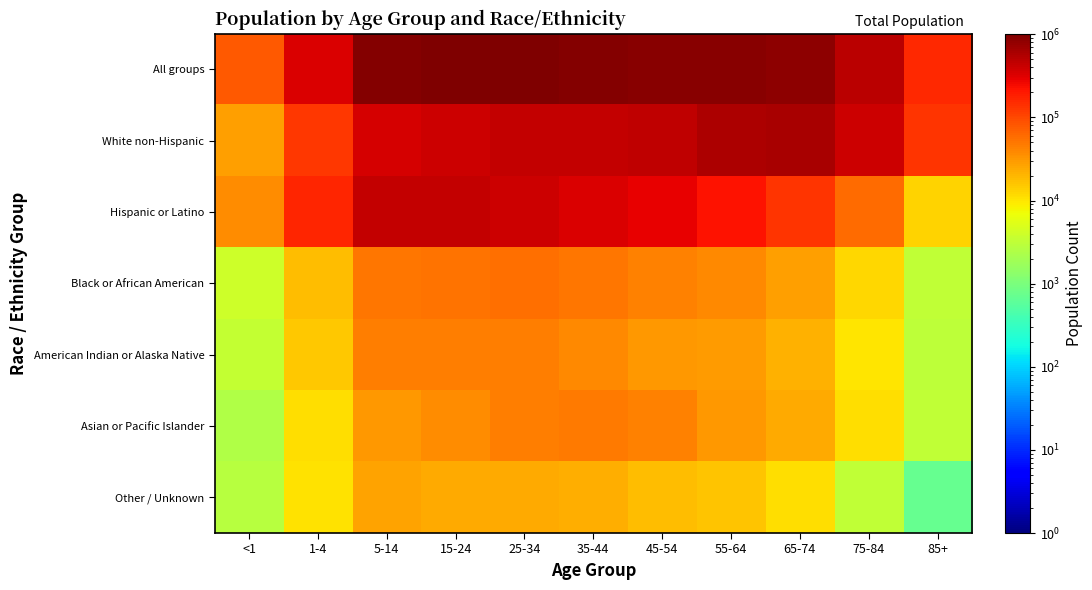

At which category does the chart reach its minimum across all series?

85+